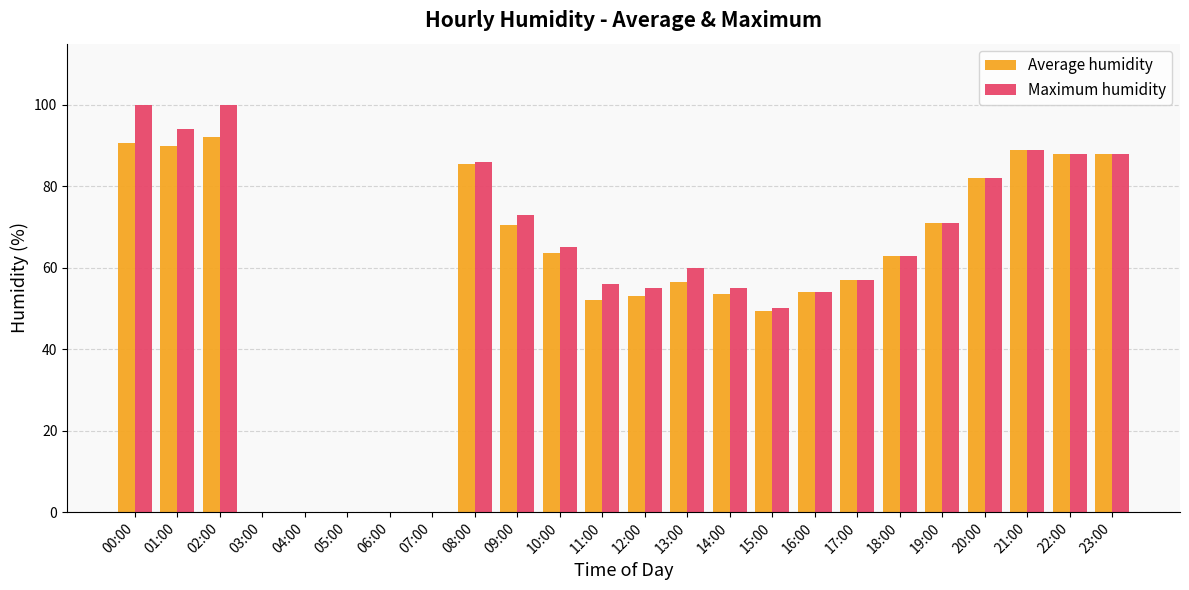

How many categories are shown in the chart?

24